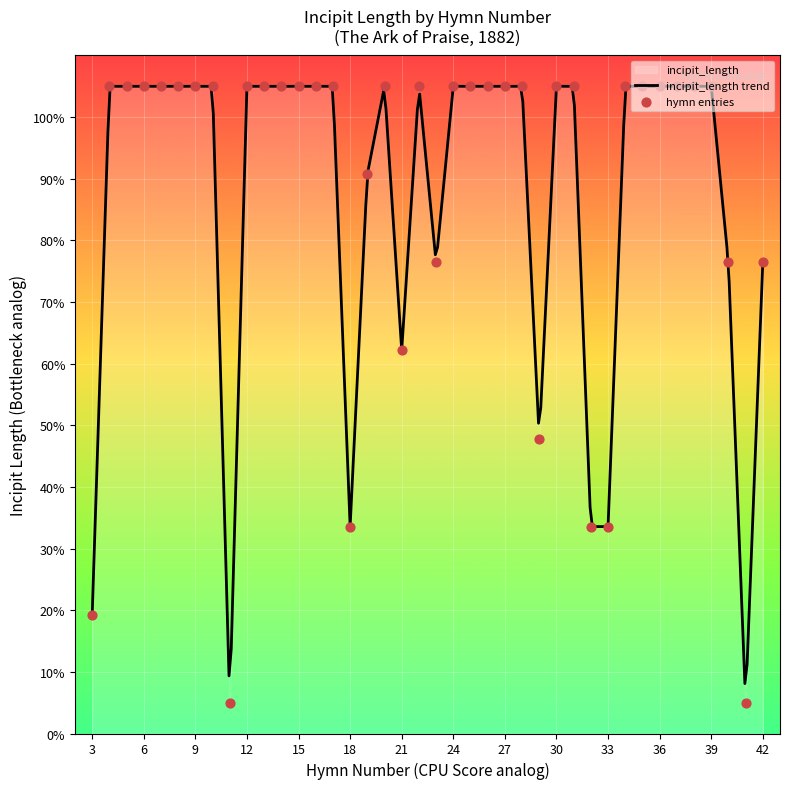

What is the ratio of the value at 12 to the value at 5?

1.0